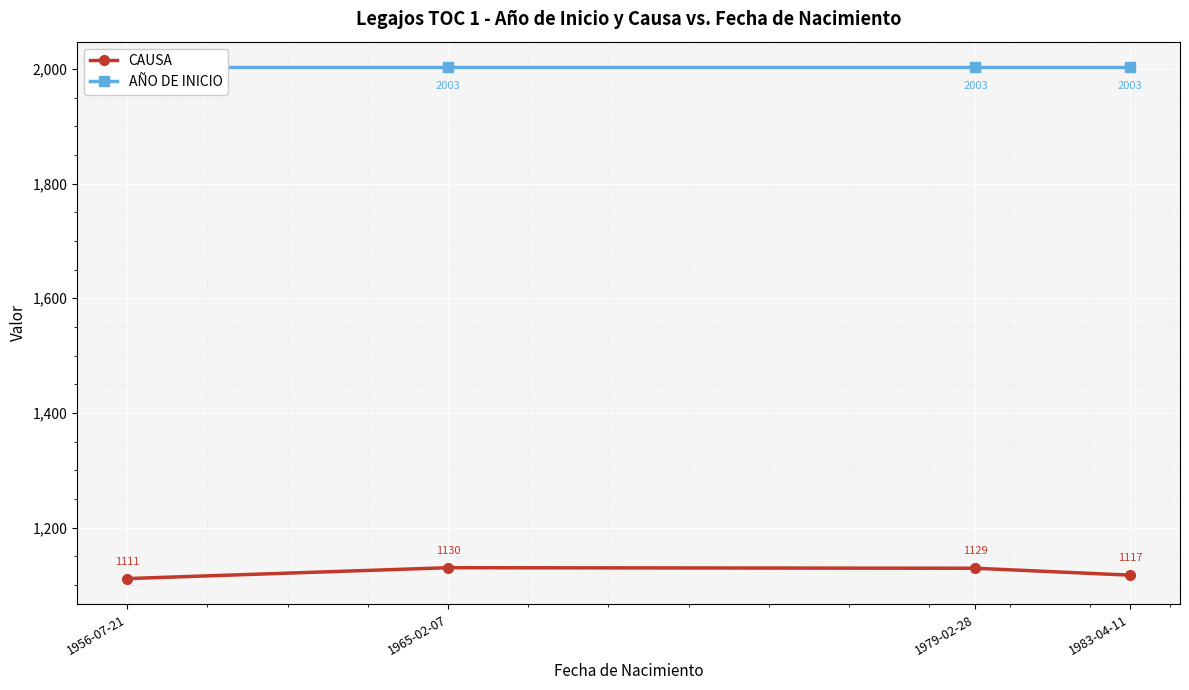

List the series in order of their peak value, lowest first.

CAUSA, AÑO DE INICIO